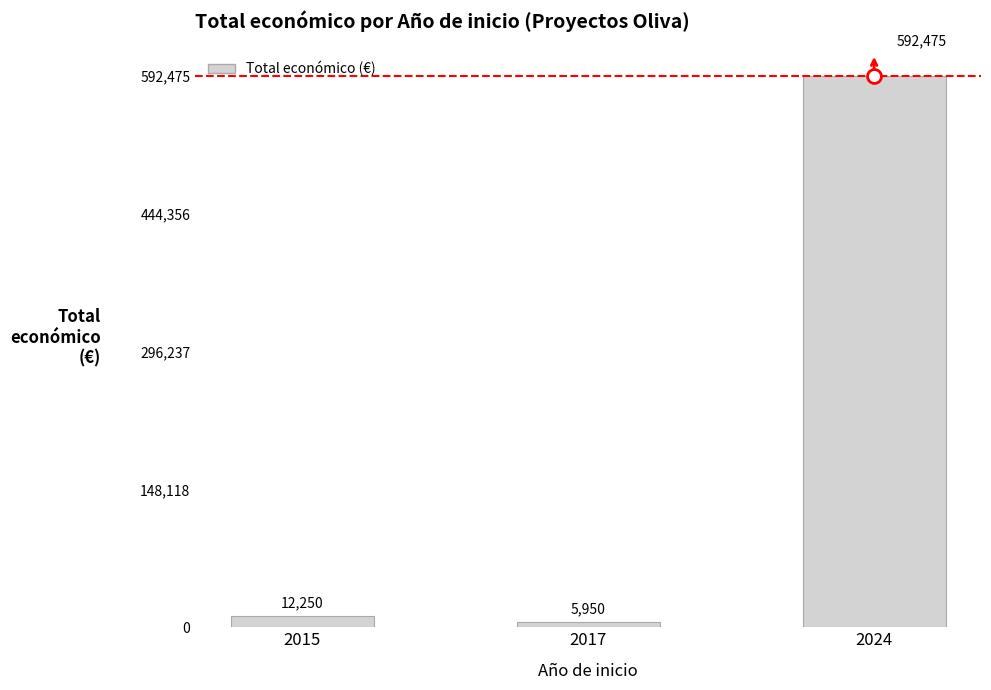

What is the sum of the values at 2024 and 2017?

598425